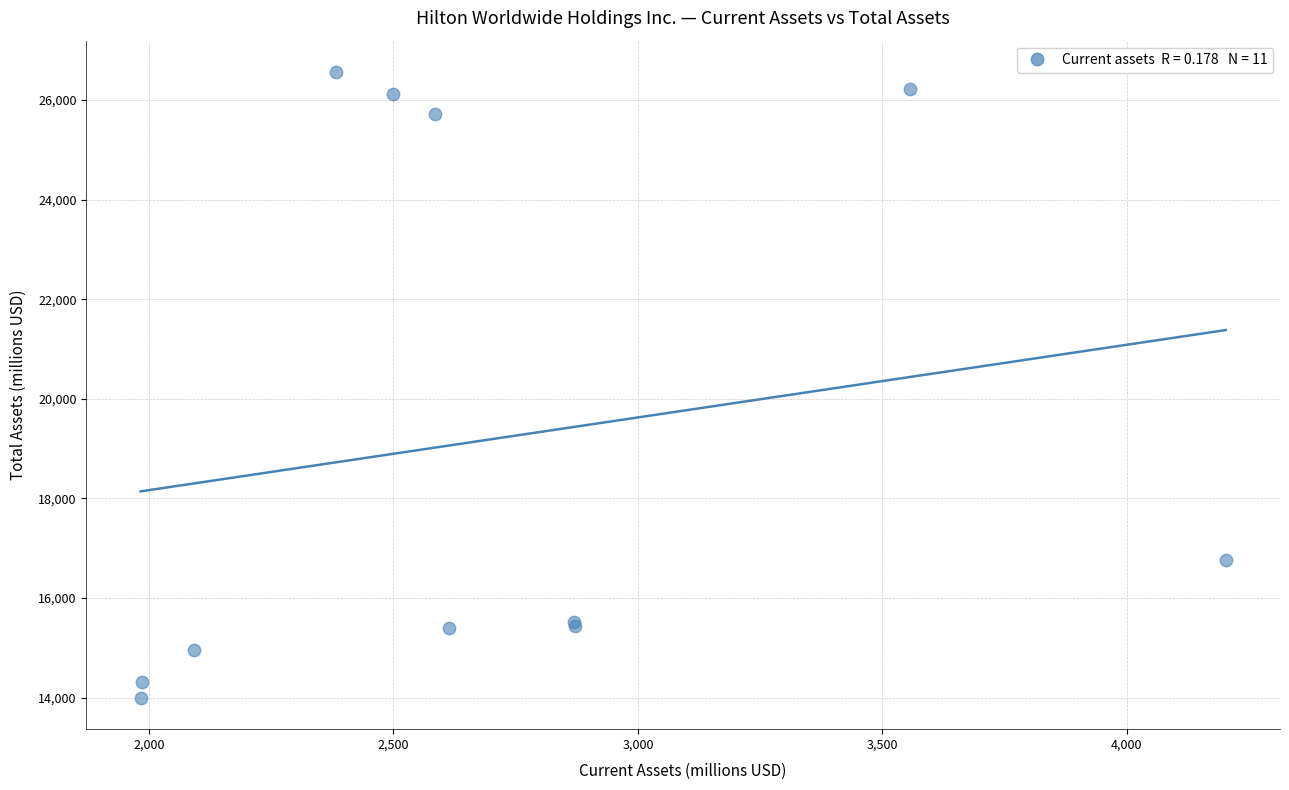

What Y value in the scatter plot is closest to 20278?

16755